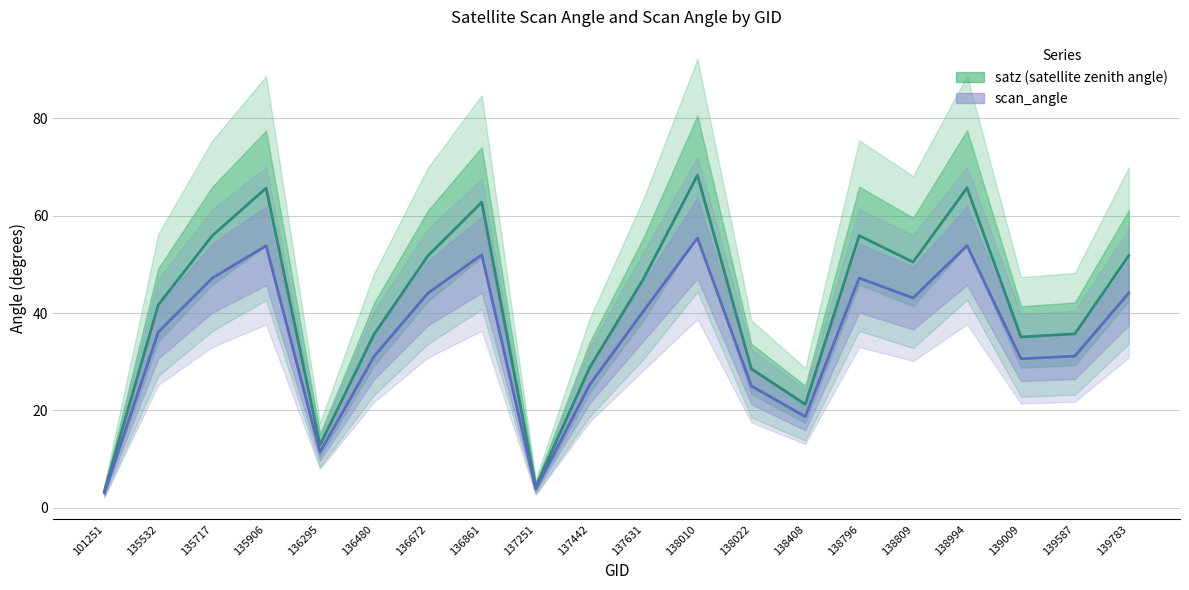

At which category does satz (satellite zenith angle) reach its first local peak?

135906